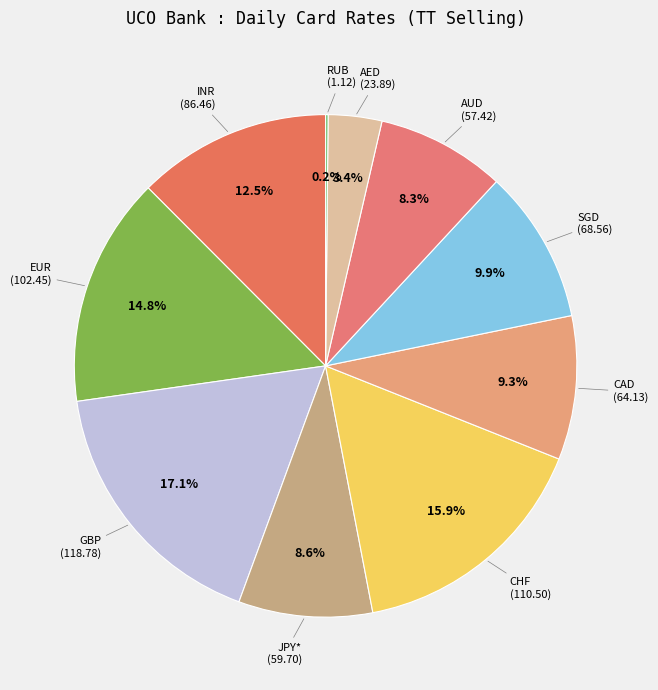

What is the smallest slice in the pie chart?

RUB